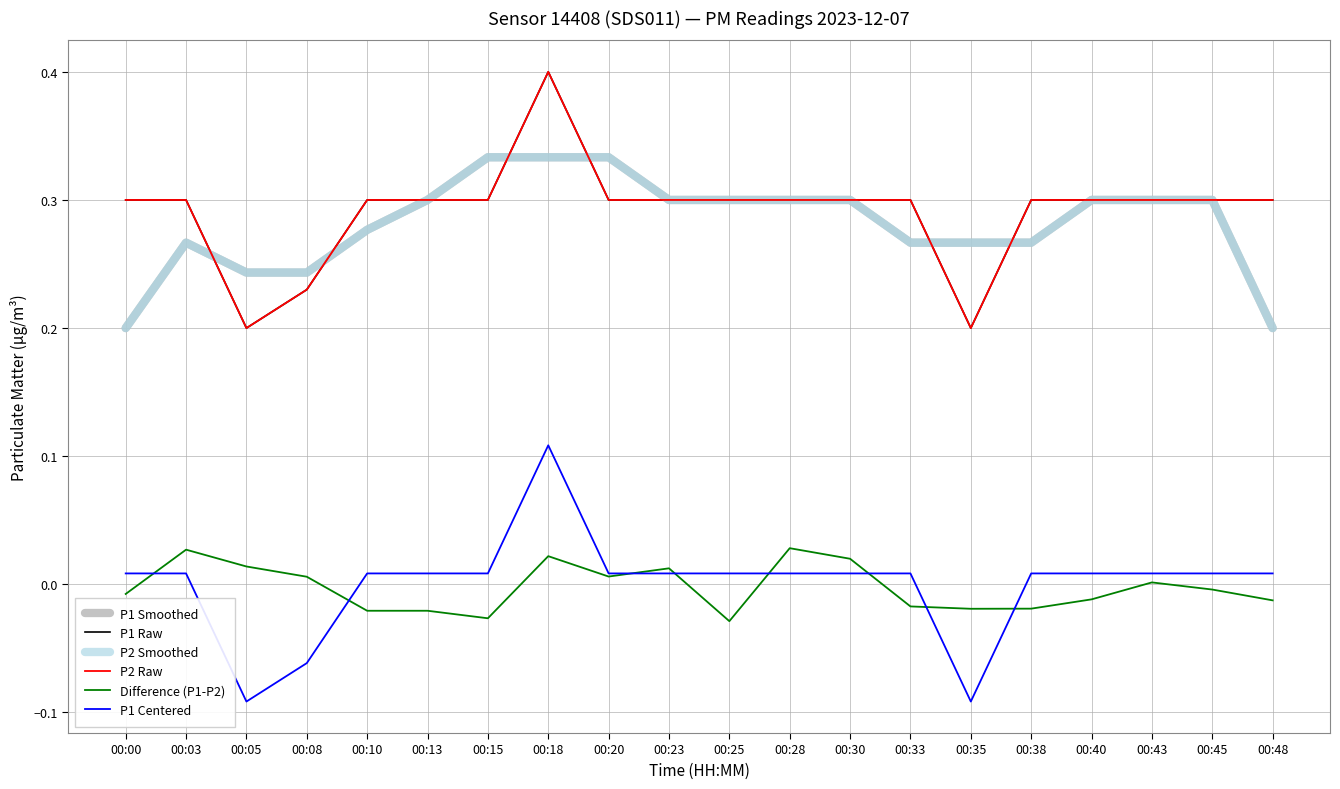

Does the chart display data point markers on the line(s)?

No